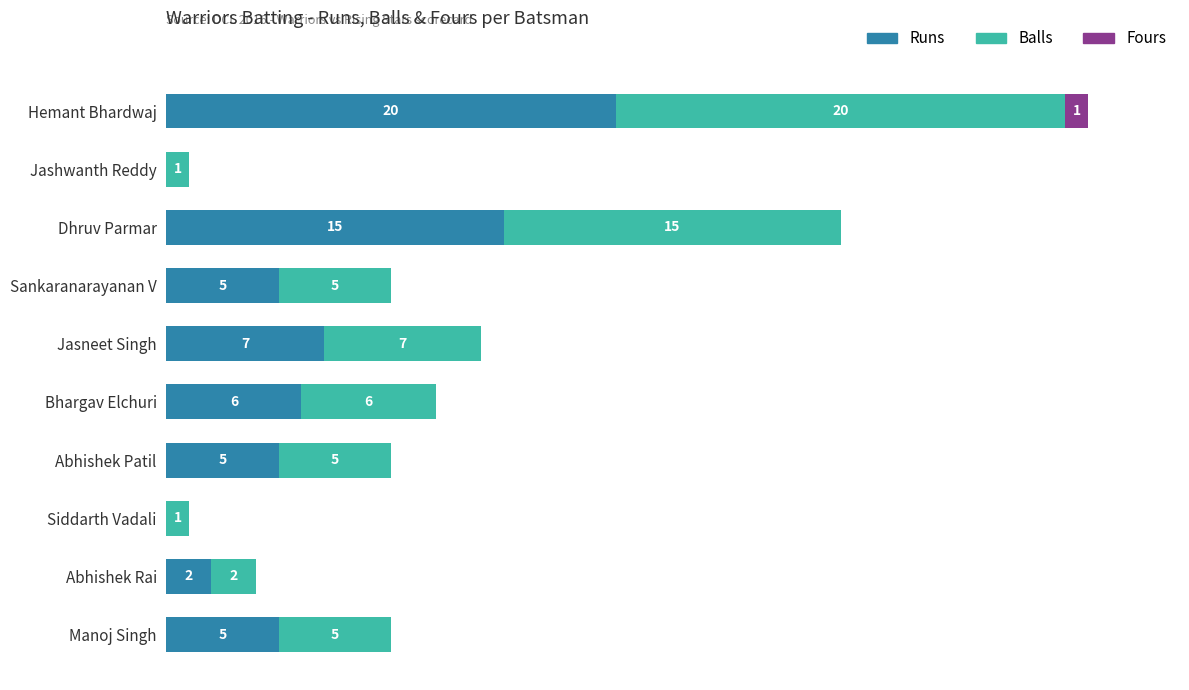

At which category is the sum across all series the highest?

Hemant Bhardwaj